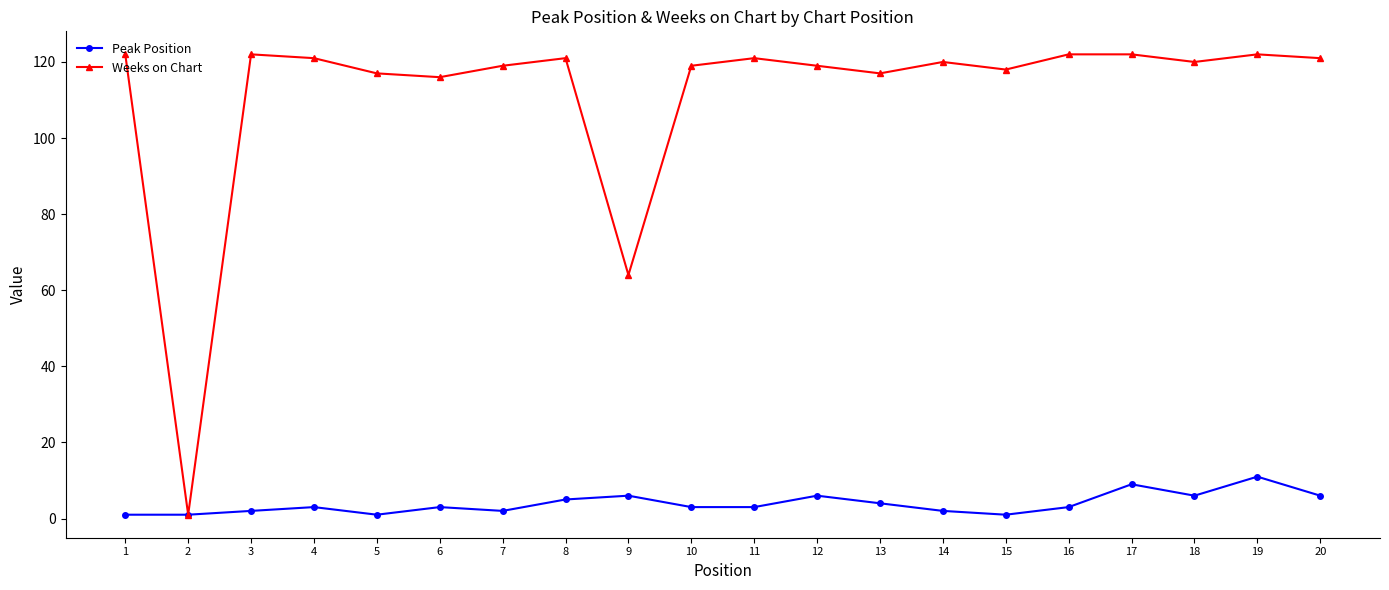

Which series has the largest total across all categories?

Weeks on Chart